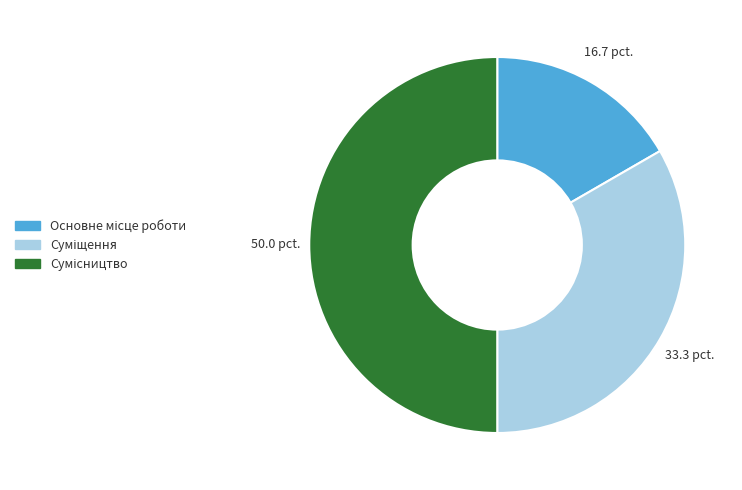

Rank the categories by value from highest to lowest.

Сумісництво, Суміщення, Основне місце роботи